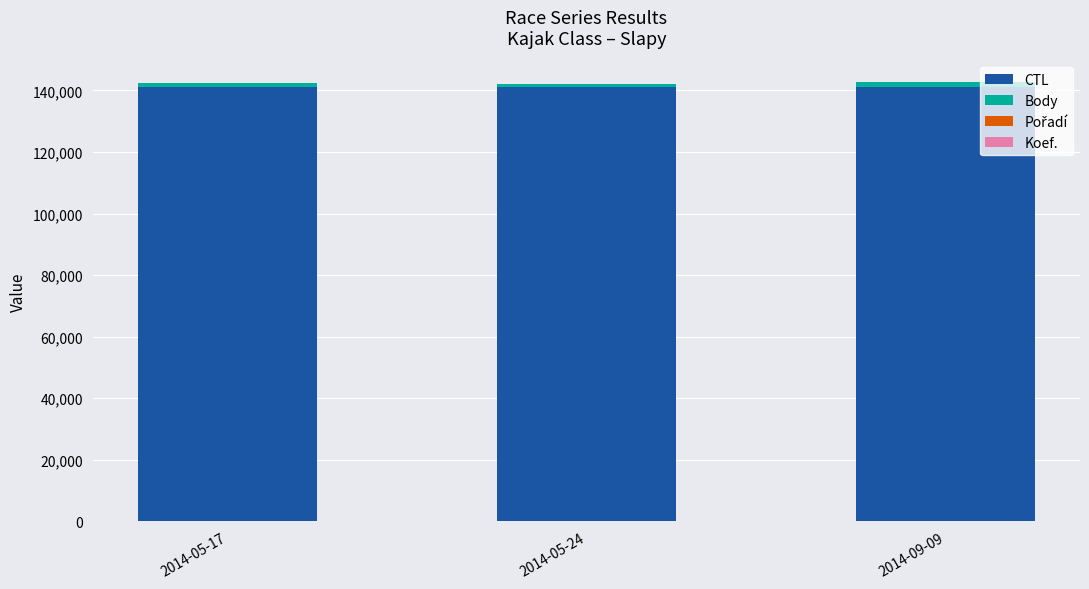

Does the chart contain stacked bars?

Yes